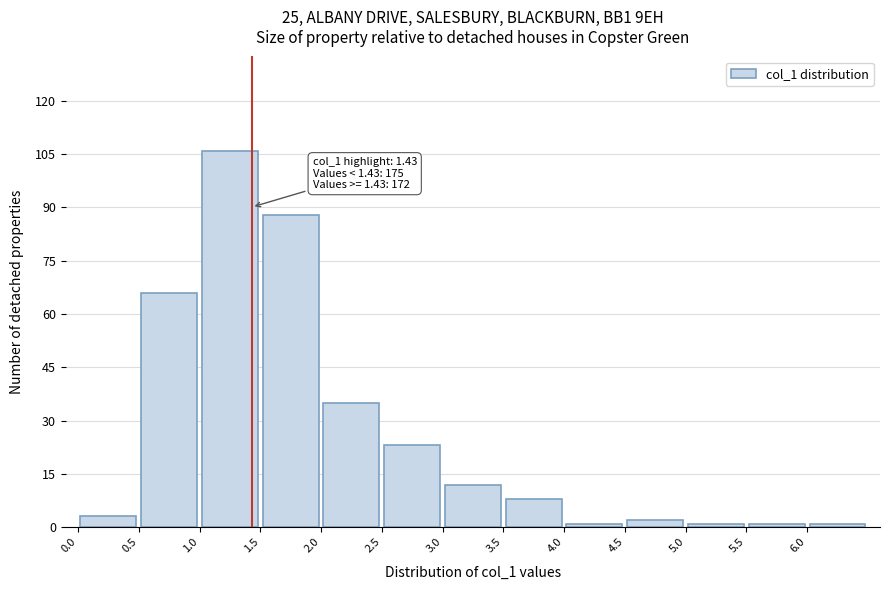

Which range on the x-axis has the tallest bar?

1.0 to 1.5